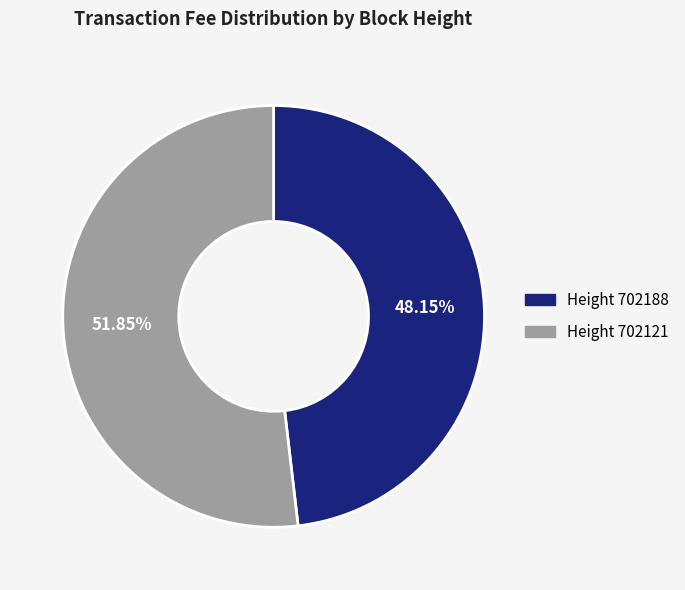

Does any single category account for the majority?

Yes